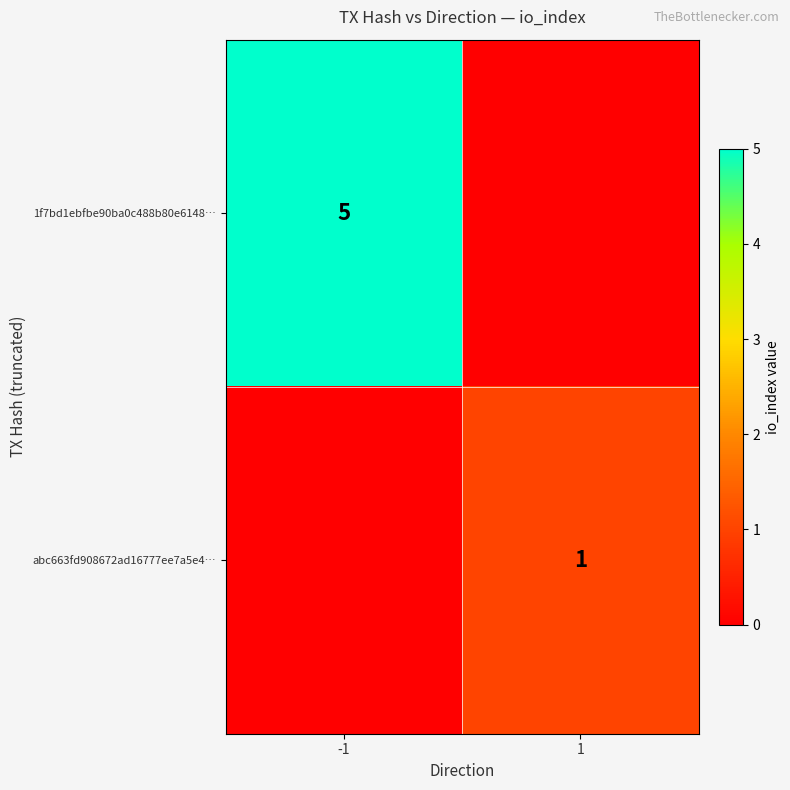

Is it true that 1f7bd1ebfbe90ba0c488b80e6148… equals 5 at -1?

True